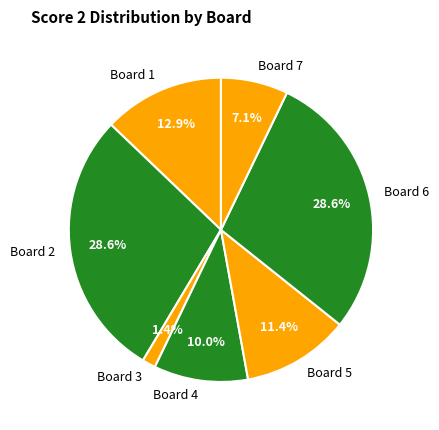

Which category has the smallest portion of the pie?

Board 3